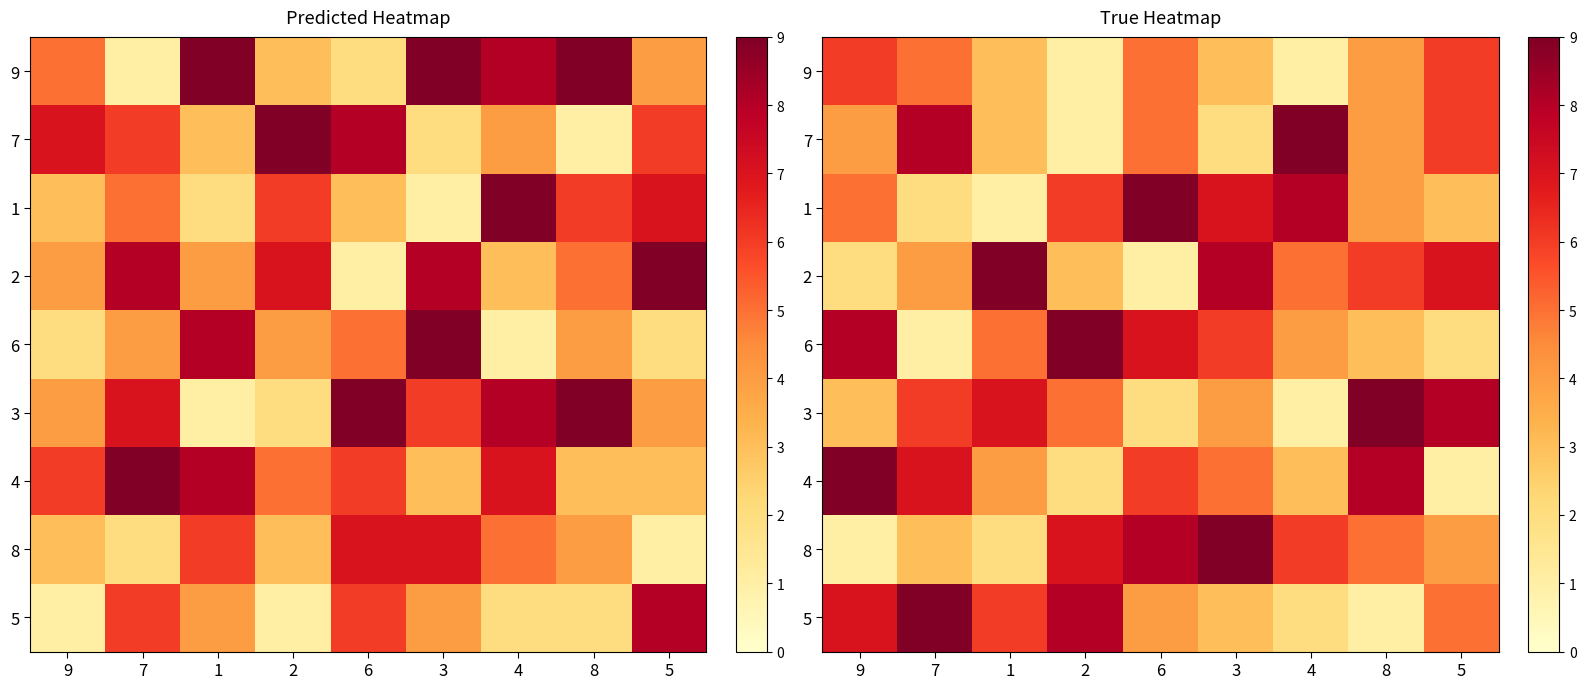

How many 7 values are between 3 and 6?

5